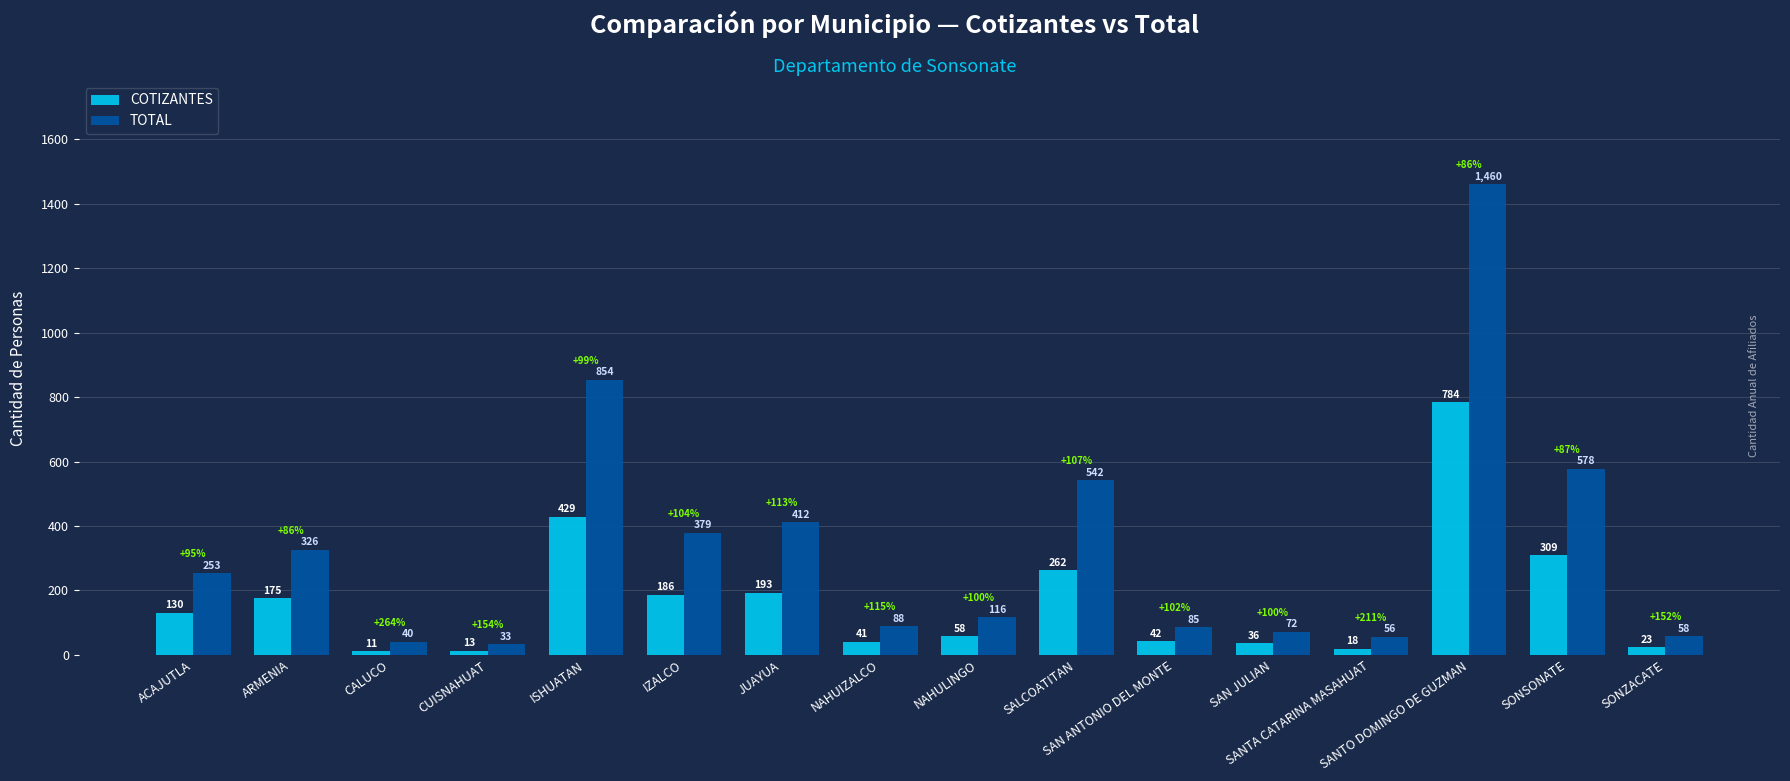

List the series in order of their peak value, highest first.

TOTAL, COTIZANTES